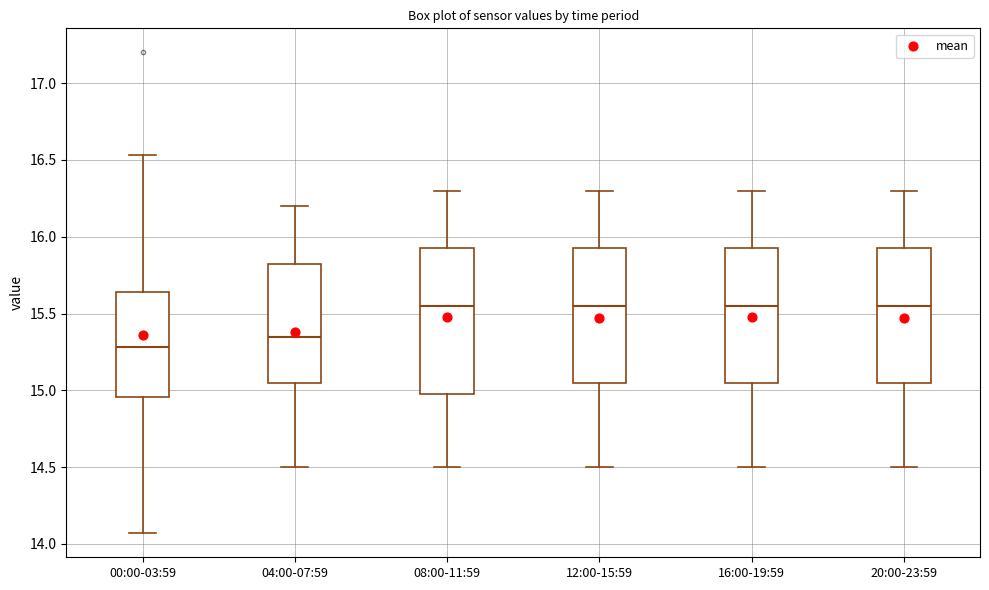

Reading left to right, transcribe this box plot: for each box, give where its median line is, the range the box spans, and where its two whiskers end, as read against the y-axis. The values are not printed on the chart, so give them approximately, as read against the axis.

00:00-03:59: median 15.30, box 14.95 to 15.65, whiskers 14.05 to 16.55
04:00-07:59: median 15.35, box 15.05 to 15.85, whiskers 14.50 to 16.20
08:00-11:59: median 15.55, box 15.00 to 15.95, whiskers 14.50 to 16.30
12:00-15:59: median 15.55, box 15.05 to 15.95, whiskers 14.50 to 16.30
16:00-19:59: median 15.55, box 15.05 to 15.95, whiskers 14.50 to 16.30
20:00-23:59: median 15.55, box 15.05 to 15.95, whiskers 14.50 to 16.30